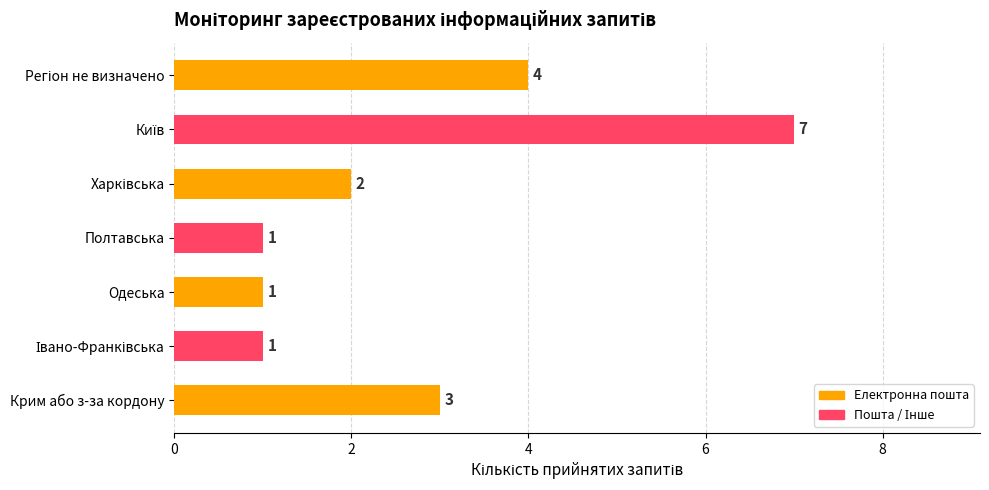

Reading bottom to top, transcribe all the data shown in this chart.

3	1	1	1	2	7	4